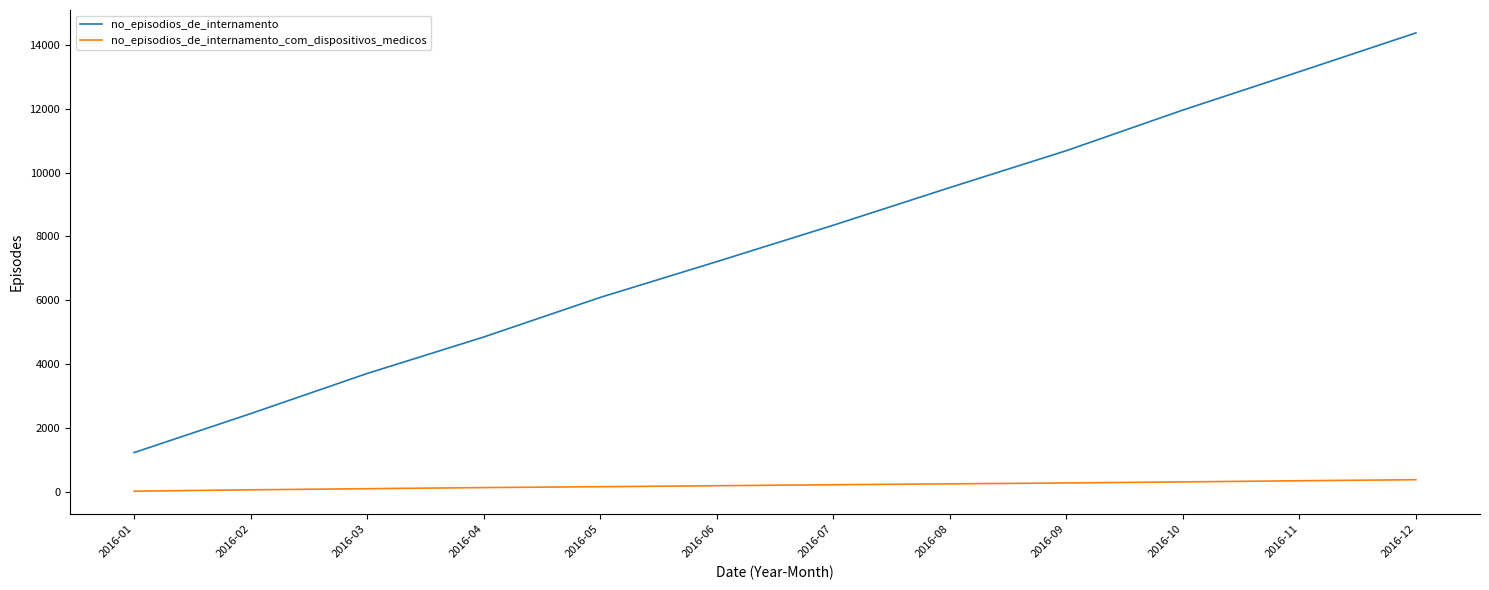

True or false: no_episodios_de_internamento_com_dispositivos_medicos and no_episodios_de_internamento cross at least once.

False